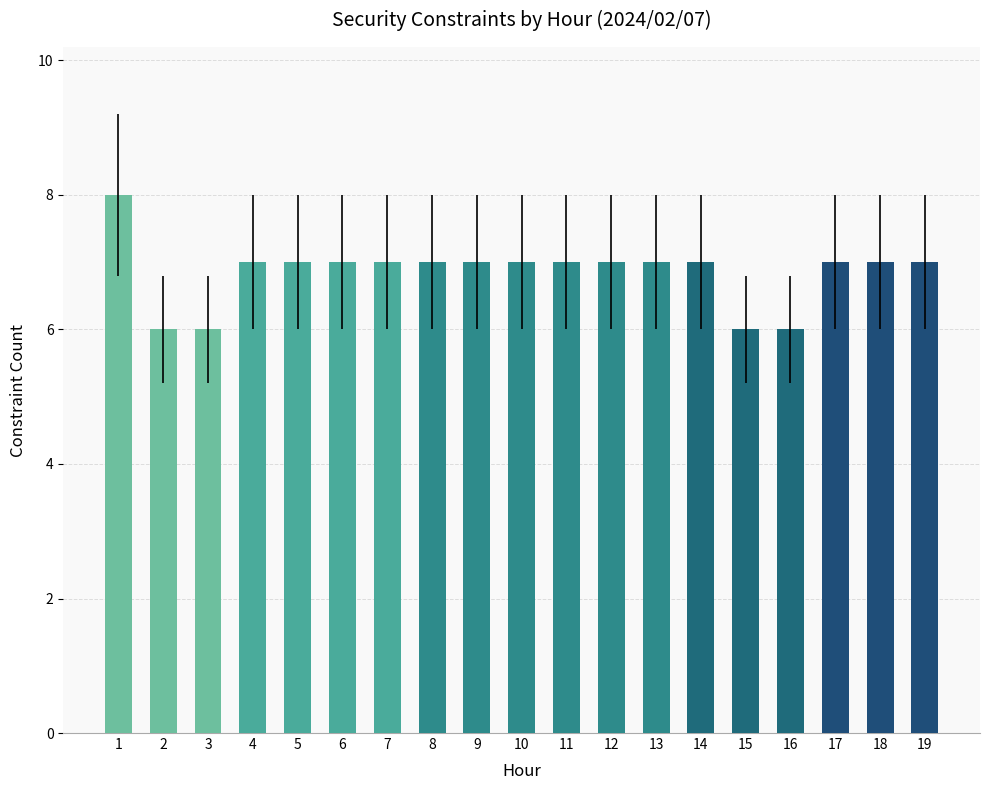

How many series are shown in this chart?

1